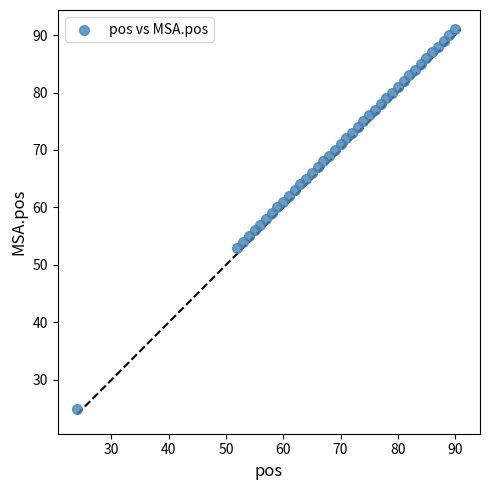

What is the range of Y values (max minus min)?

66